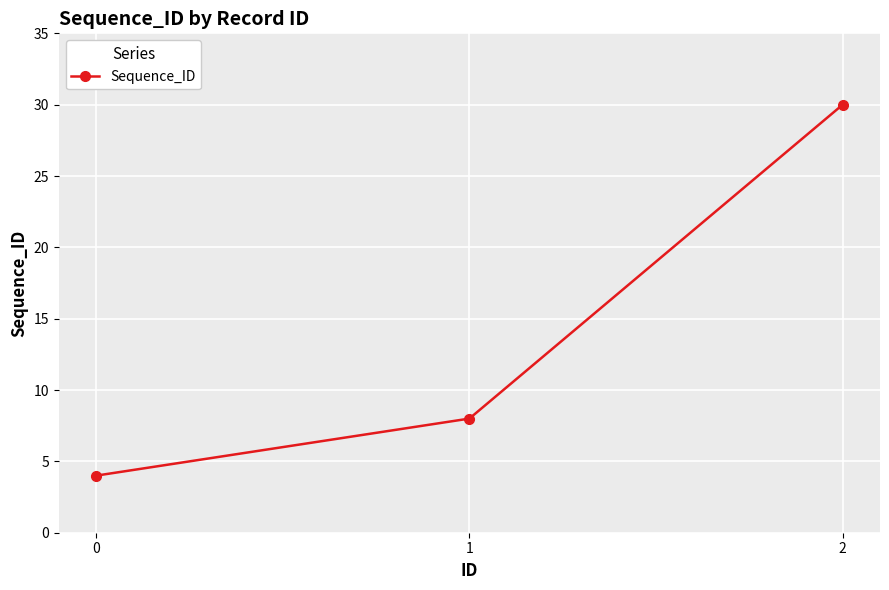

Rank the categories by value from highest to lowest.

2, 1, 0